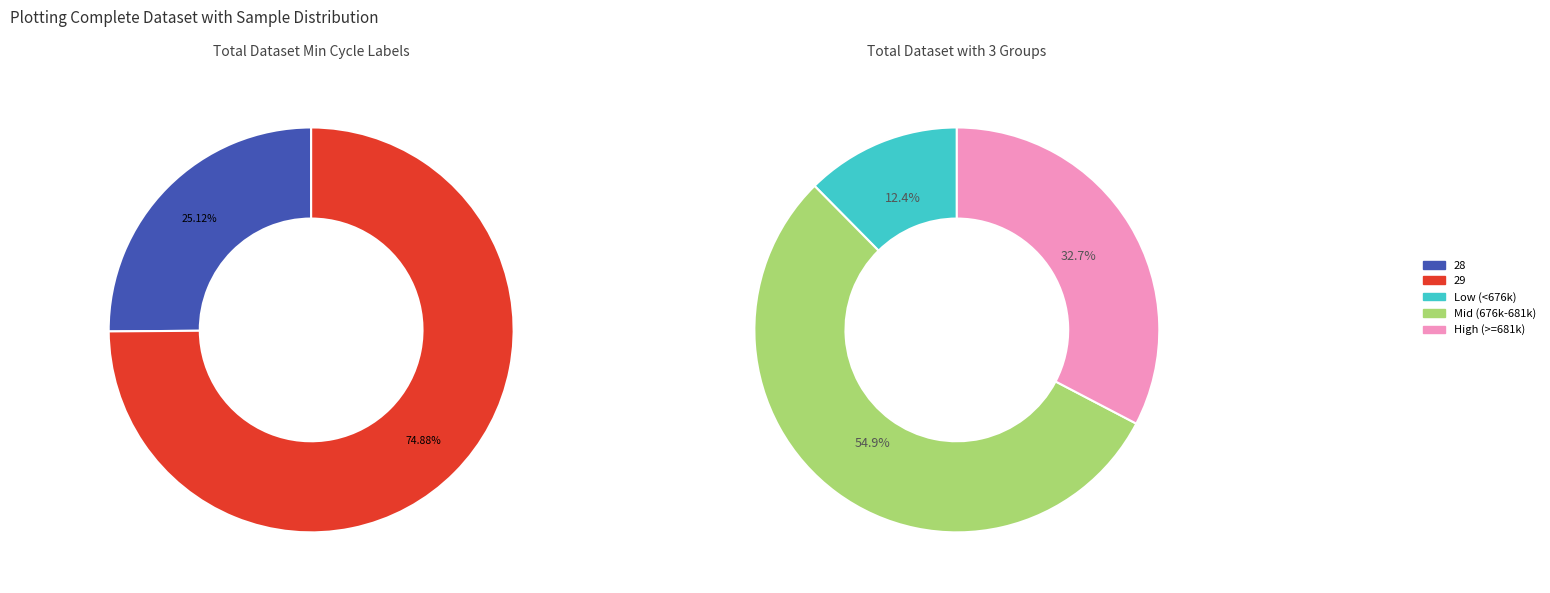

Is it true that 1003 is 1% of the pie?

False